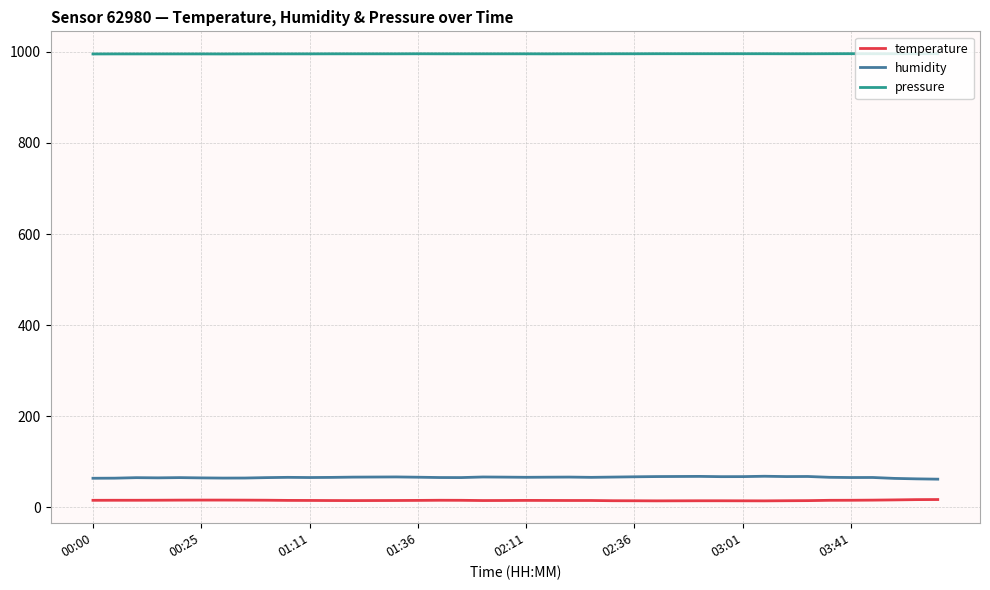

True or false: temperature and humidity cross at least once.

False